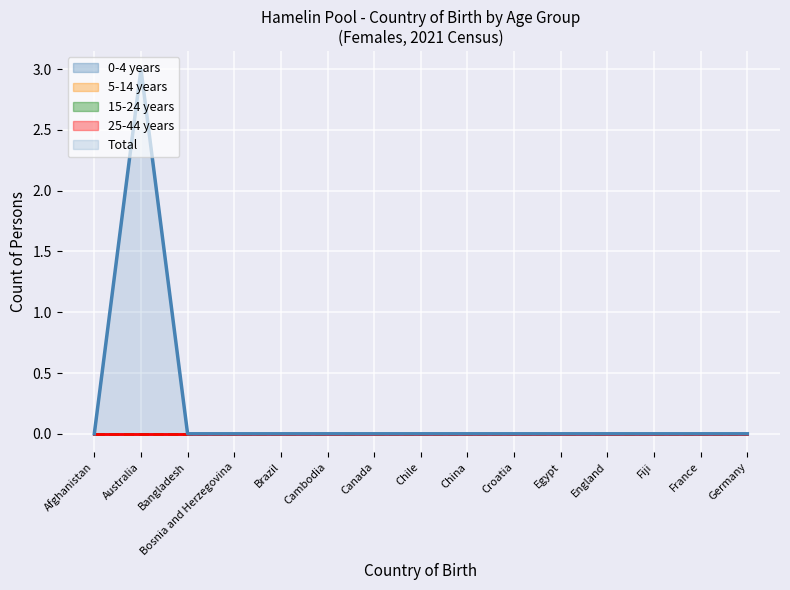

At which label does 0-4 years reach its peak?

Afghanistan